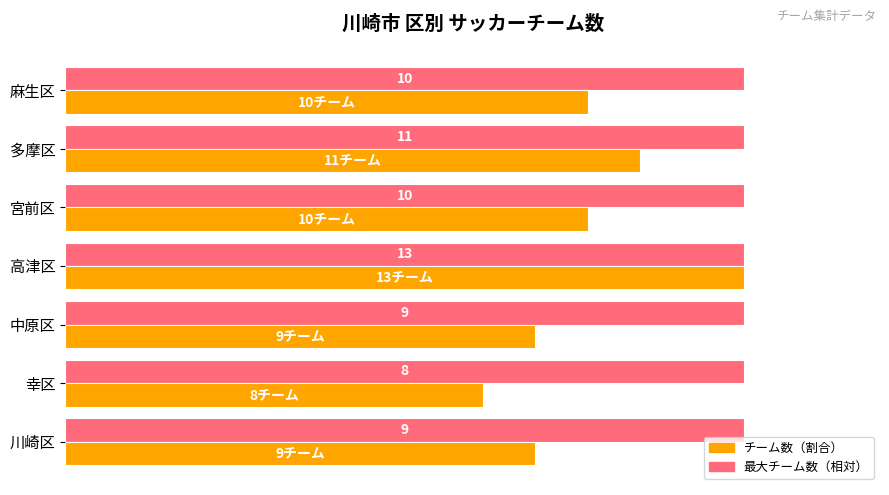

What are all the series names shown in the legend?

チーム数（割合）, 最大チーム数（相対）